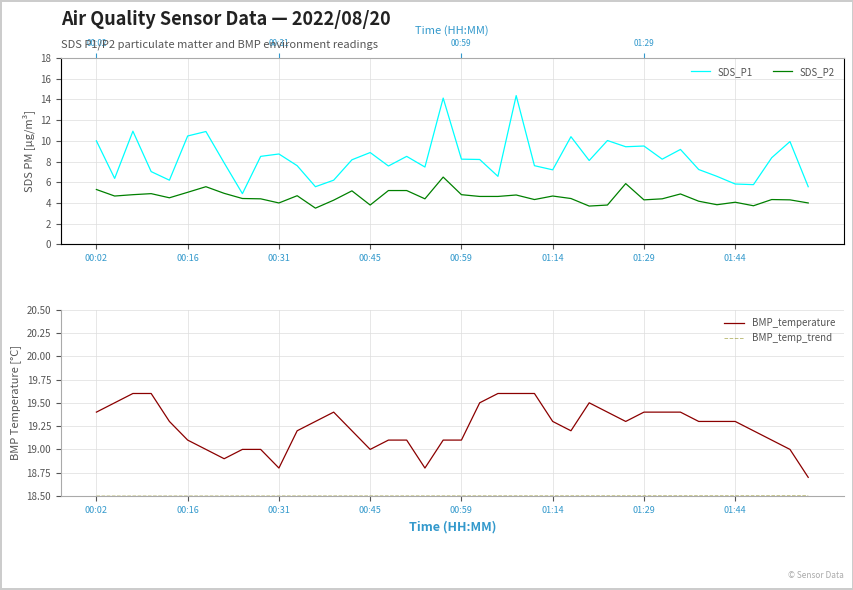

Rank the series by their maximum value, from lowest to highest.

SDS_P2, SDS_P1, BMP_temp_trend, BMP_temperature